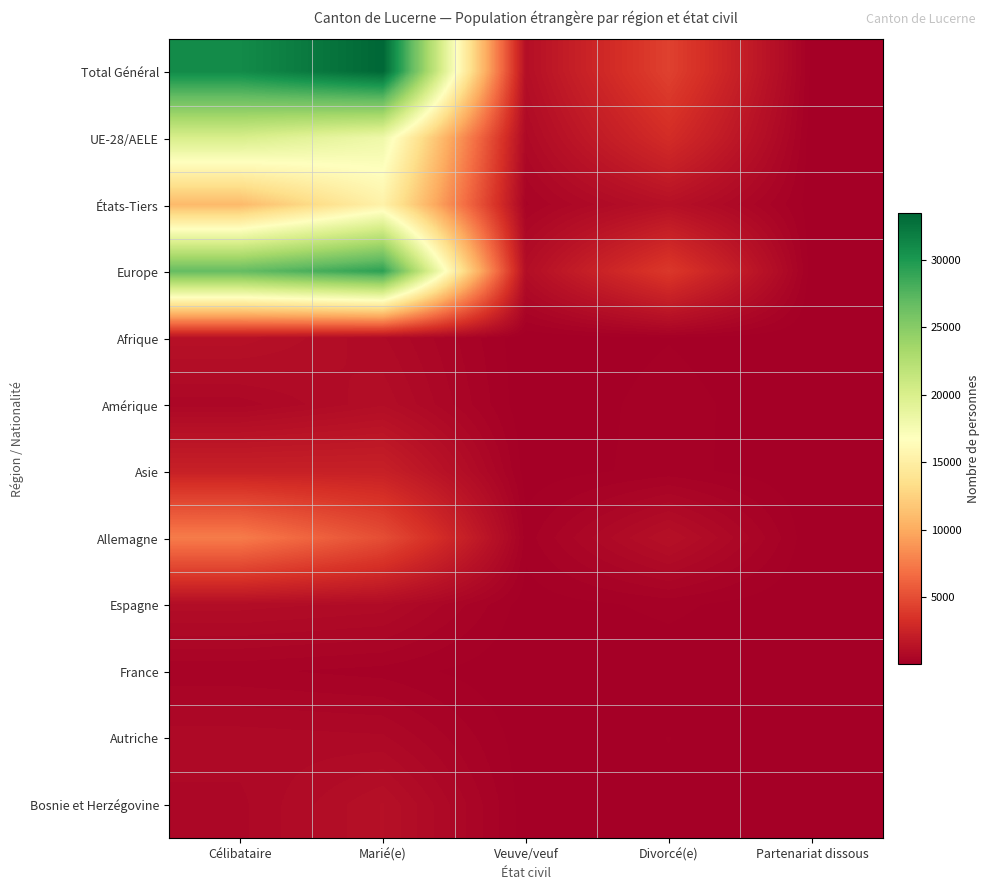

What is the total value across all series at Divorcé(e)?

14671